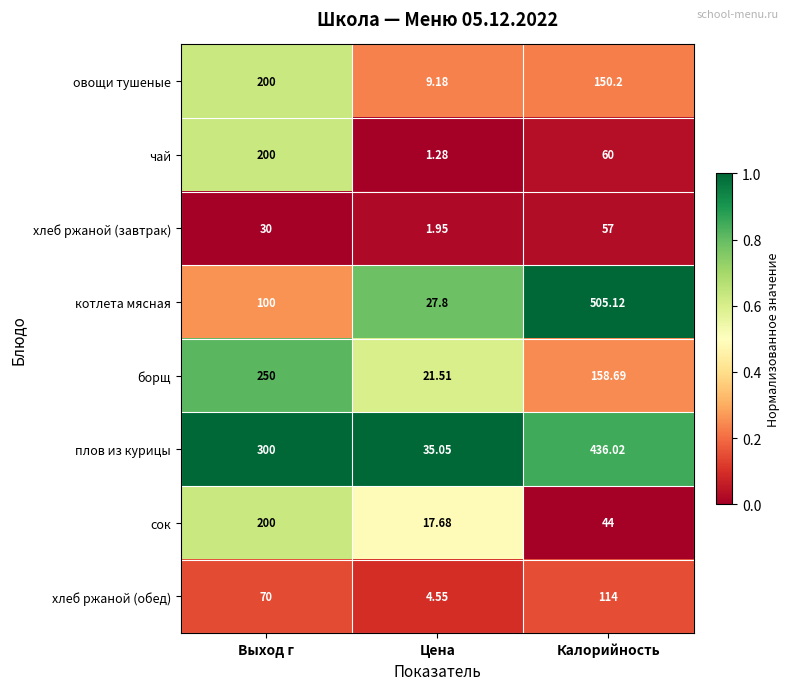

Is the value of чай at Калорийность greater than the value of хлеб ржаной (завтрак) at Цена?

Yes